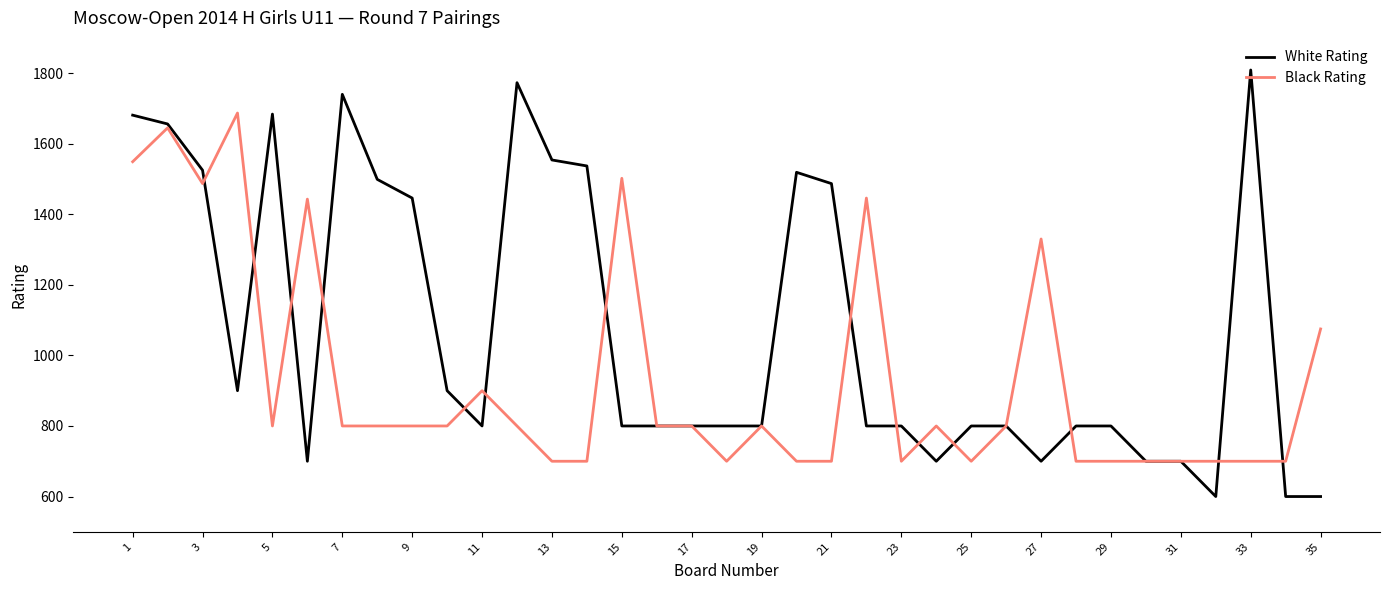

What are all the series names shown in the legend?

White Rating, Black Rating